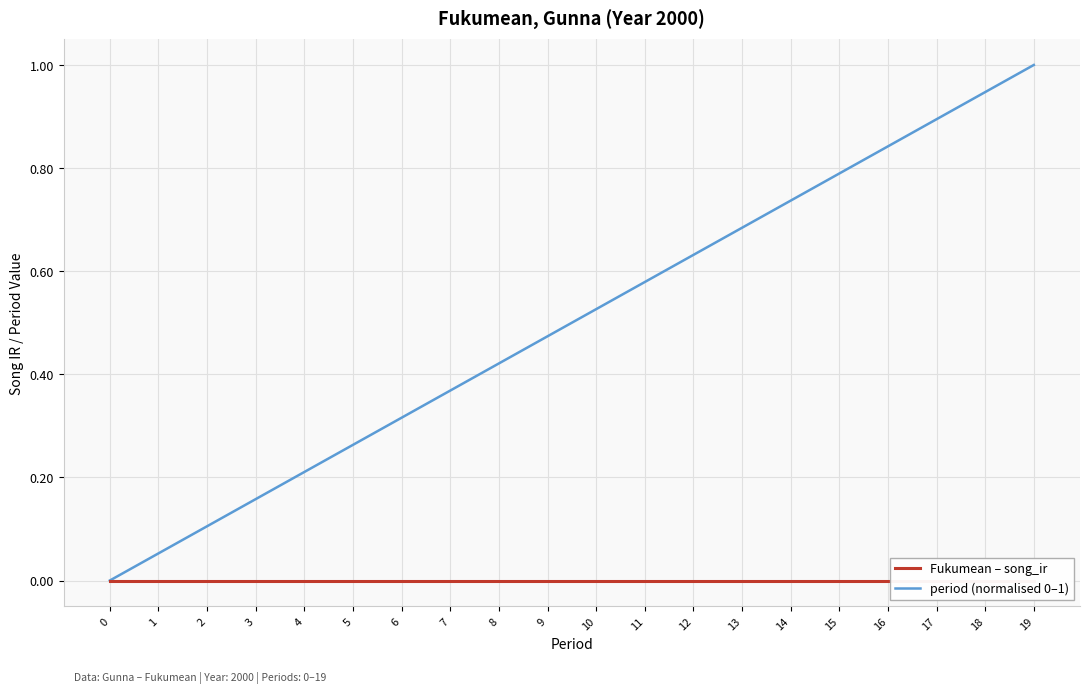

Rank the series by their maximum value, from lowest to highest.

Fukumean – song_ir, period (normalised 0–1)